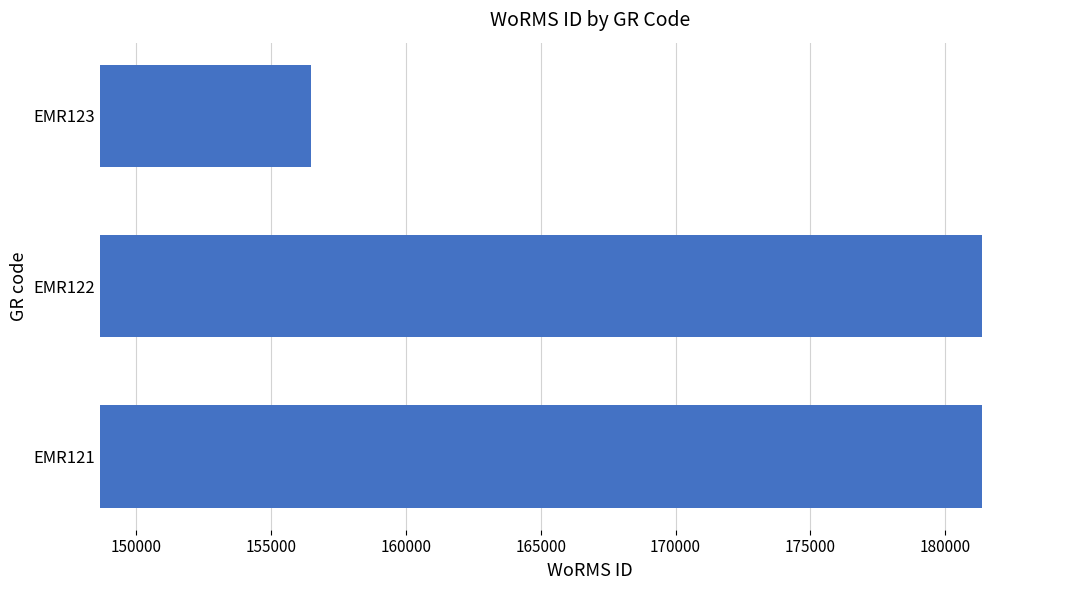

Count the number of categories in the chart.

3